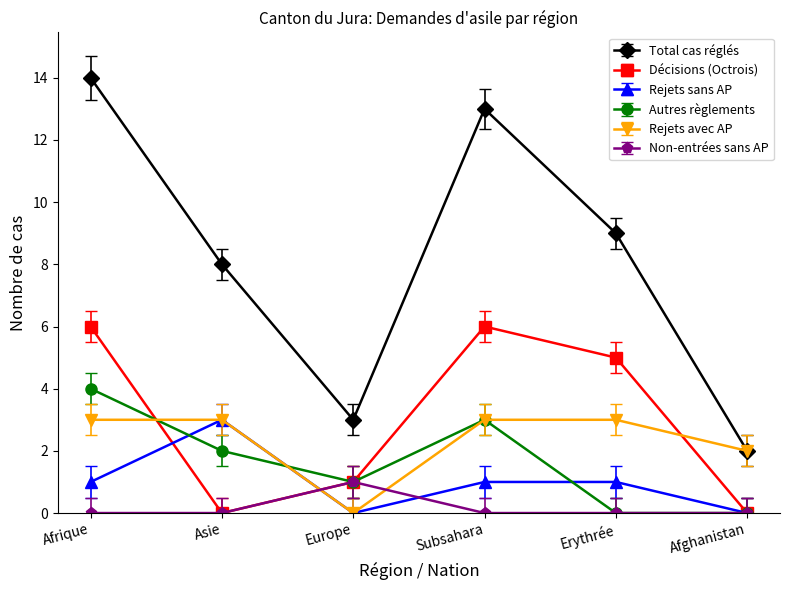

At Afrique, list the series in order from largest to smallest.

Total cas réglés, Décisions (Octrois), Autres règlements, Rejets avec AP, Rejets sans AP, Non-entrées sans AP